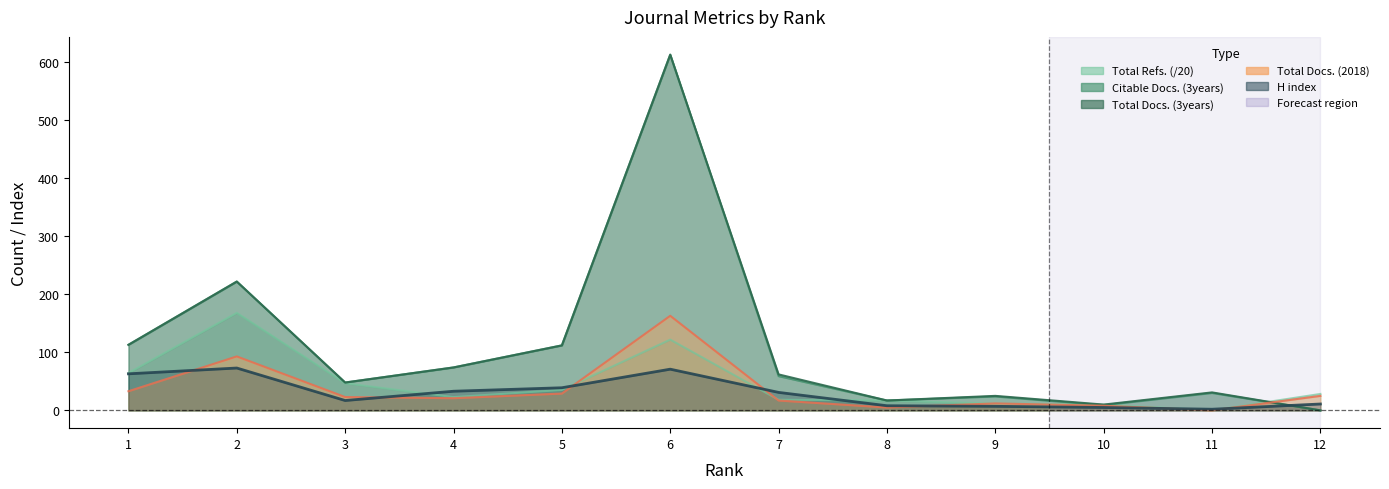

In Total Refs., how many points are lower than both neighbors (excluding endpoints)?

2